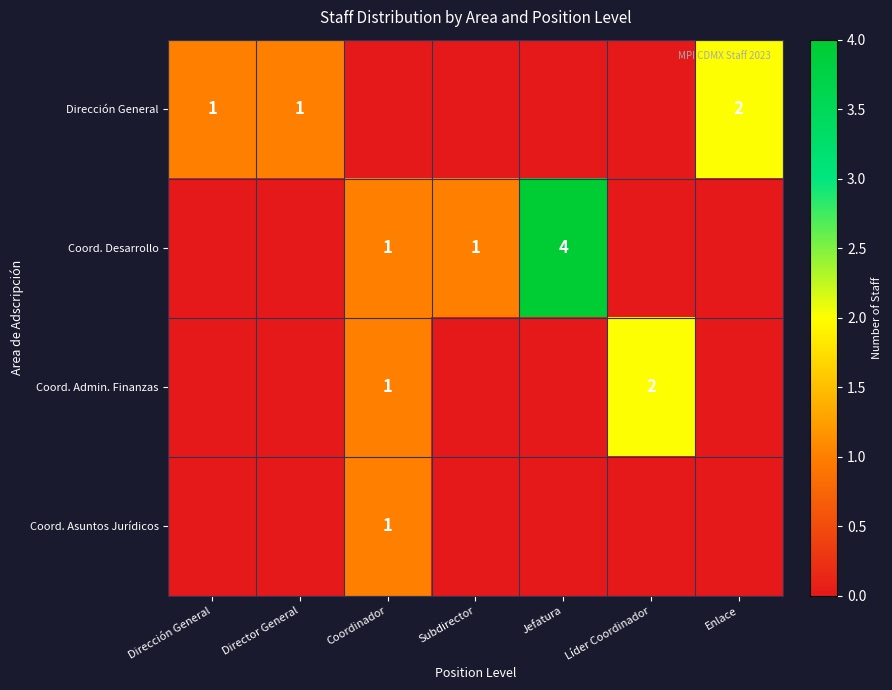

The Dirección General series shows 1 at Enlace. True or false?

False